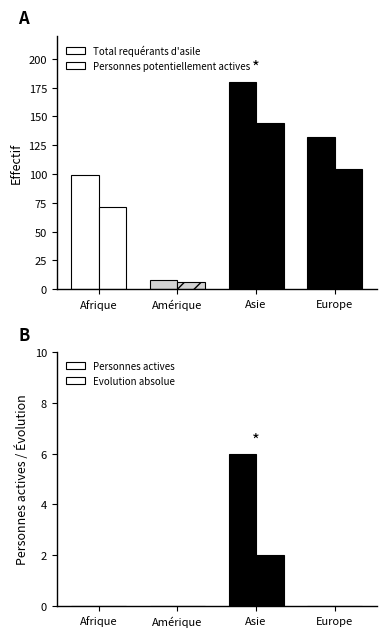

How many bars are there in total?

16